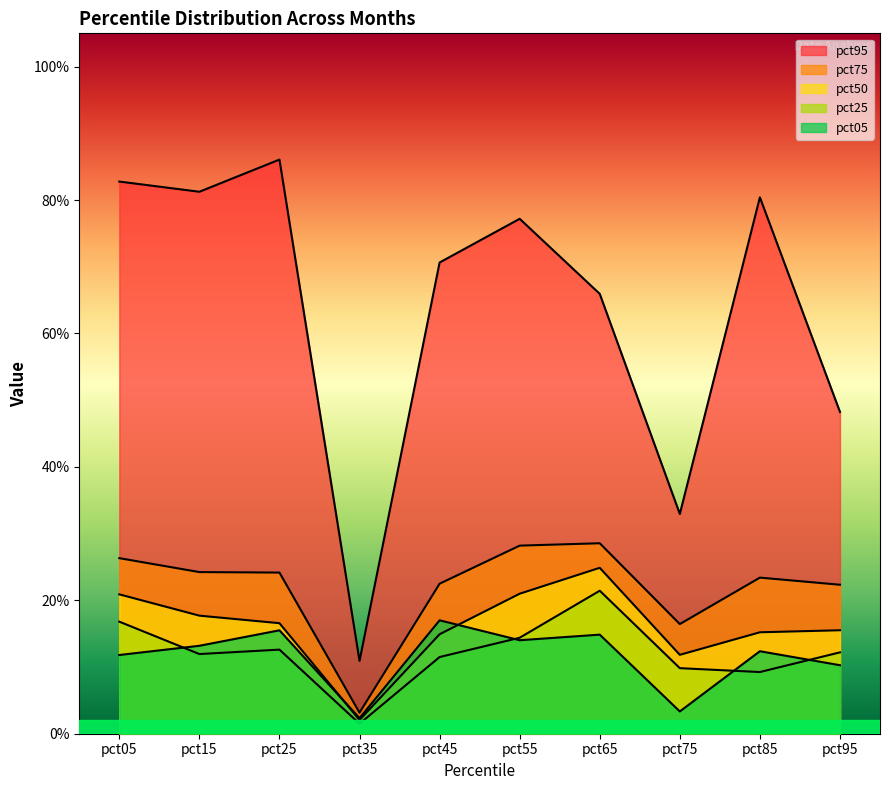

True or false: pct95 has more than 2 points higher than both neighbors.

True